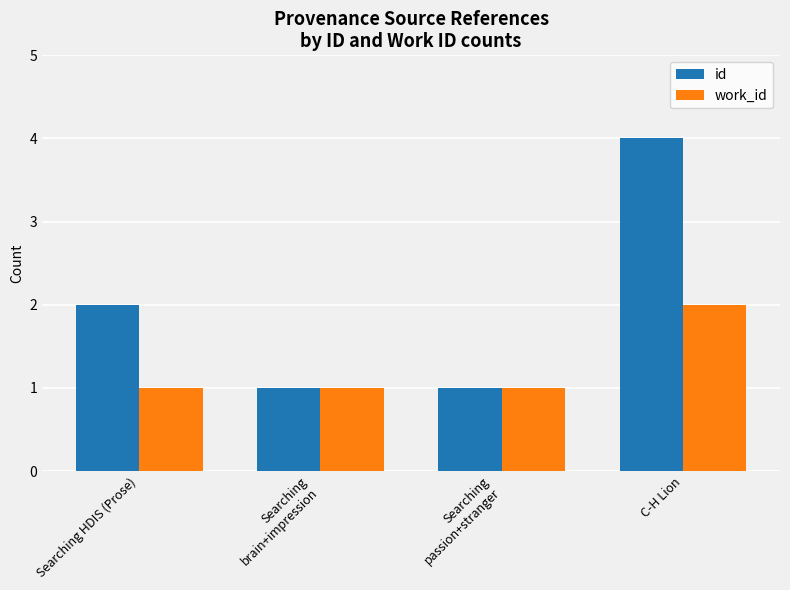

What is the total value across all series at Searching
passion+stranger?

2